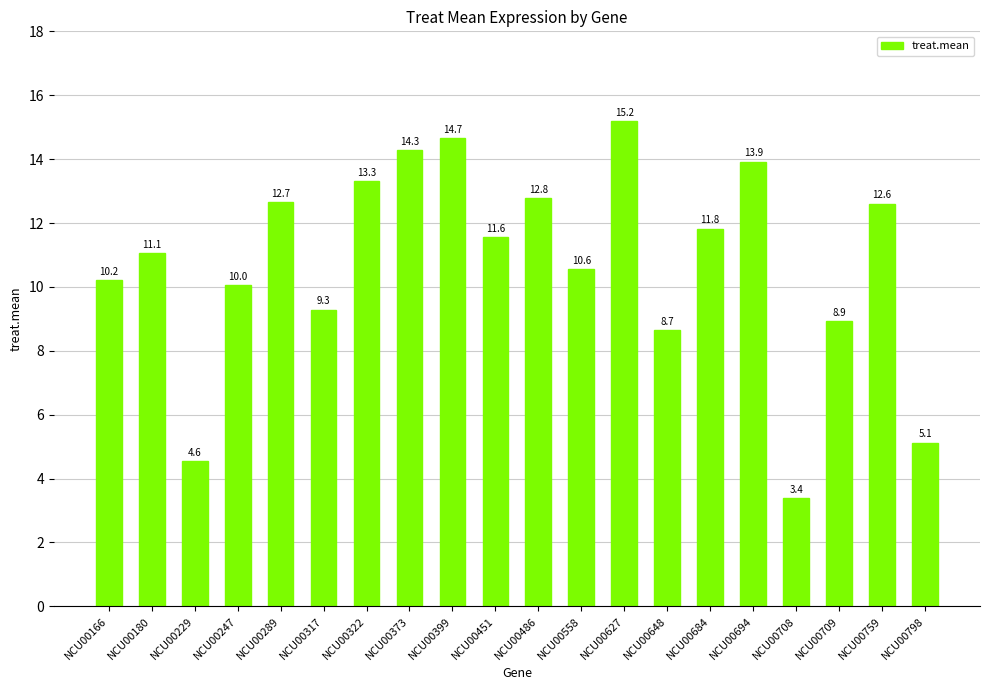

Is it true that the value at NCU00759 is 12.6?

True